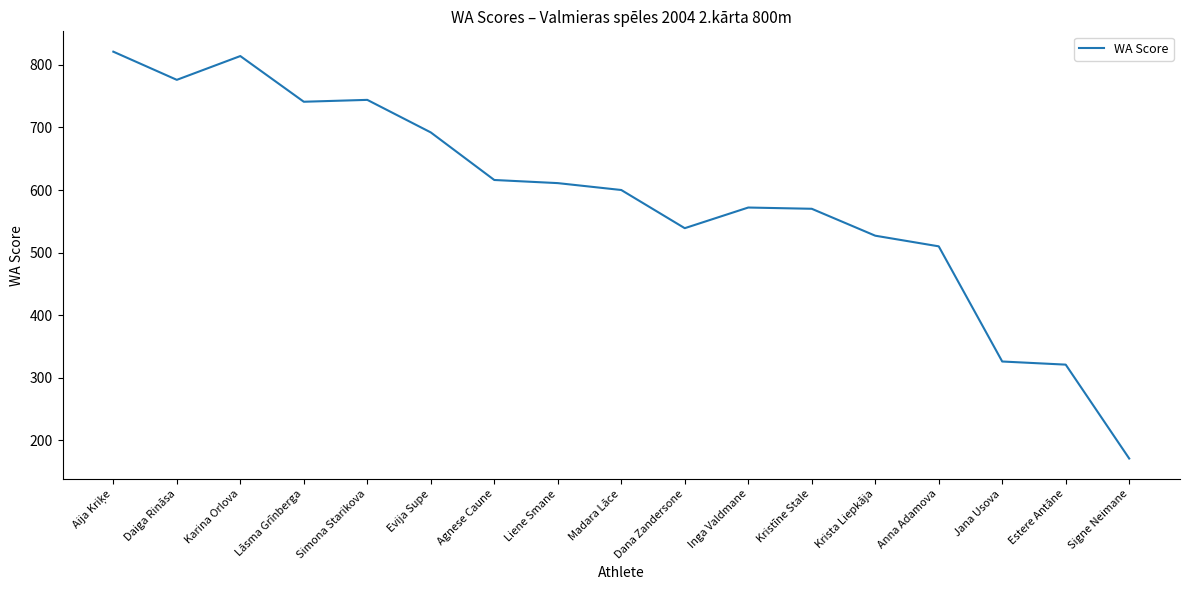

Does the chart have visible grid lines?

No